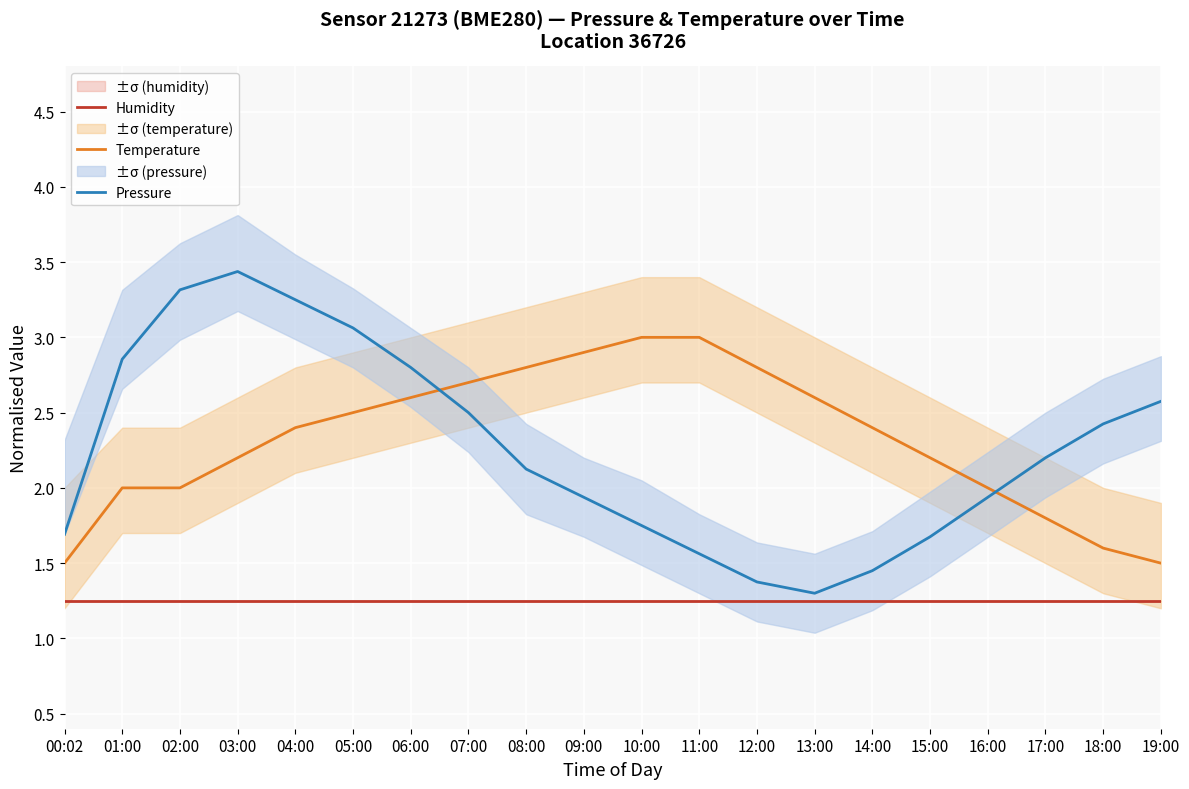

Where is Pressure nearest to the value 2?

09:00